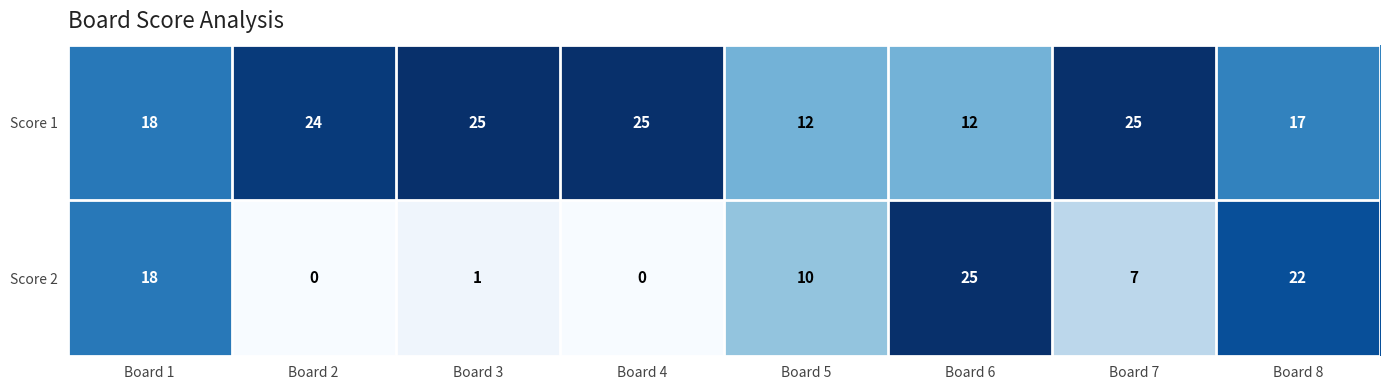

What is the difference between the maximum and minimum values in the Score 1 series?

13